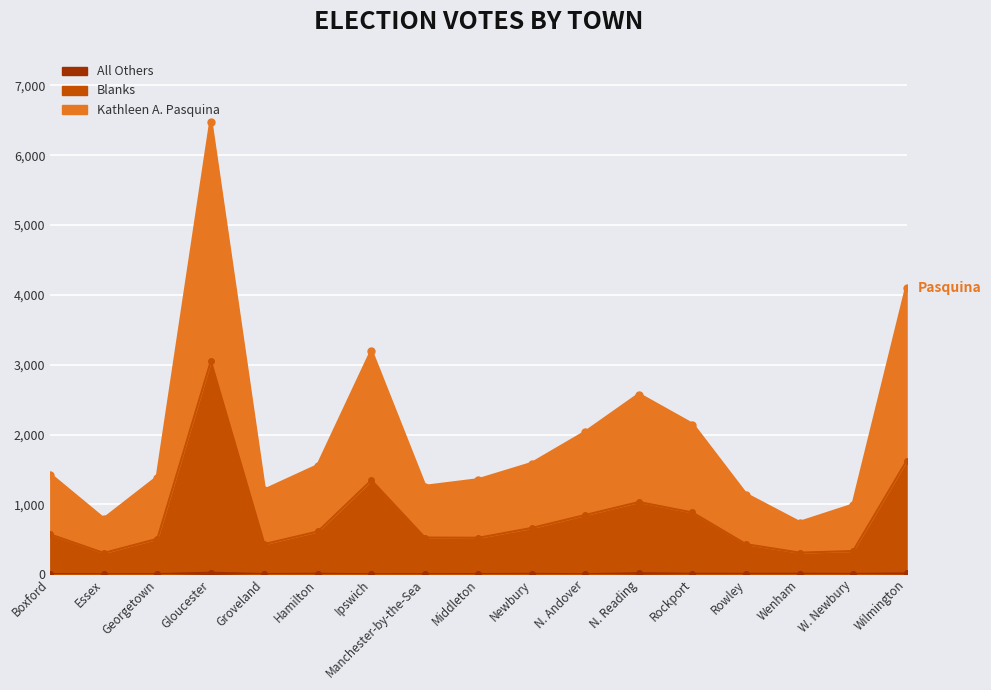

What is the label of the 12th point from the left?

N. Reading